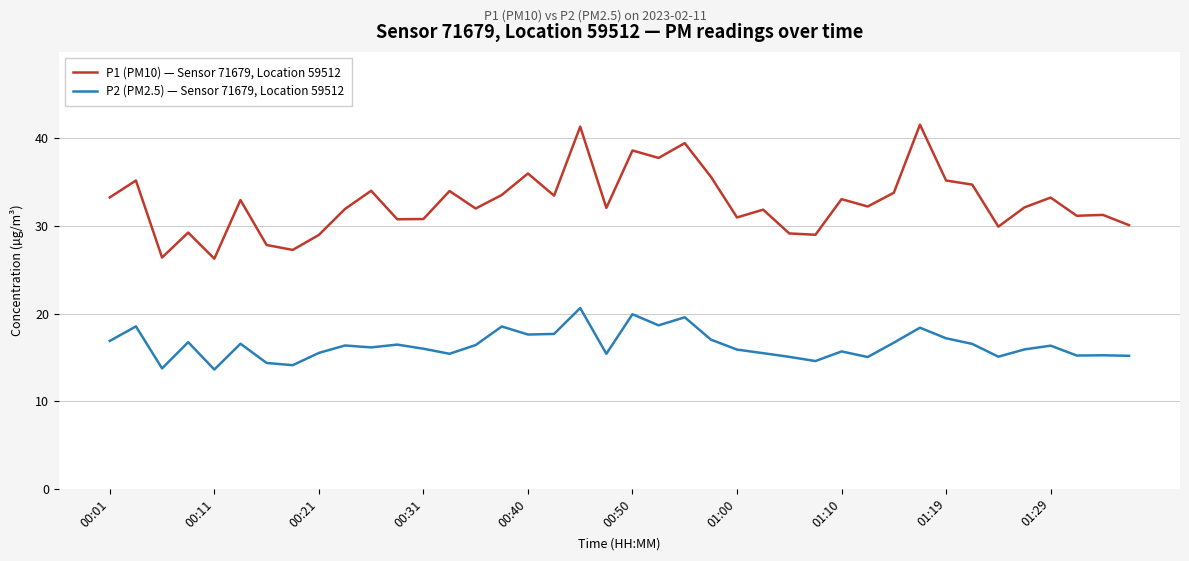

Which series has the widest spread of values?

P1 (PM10) — Sensor 71679, Location 59512